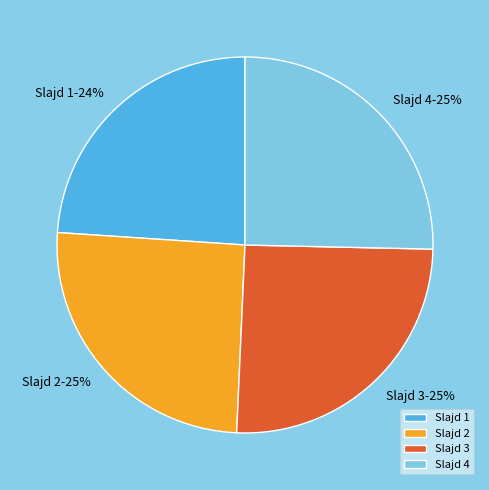

Is there any slice that represents more than half of the pie?

No